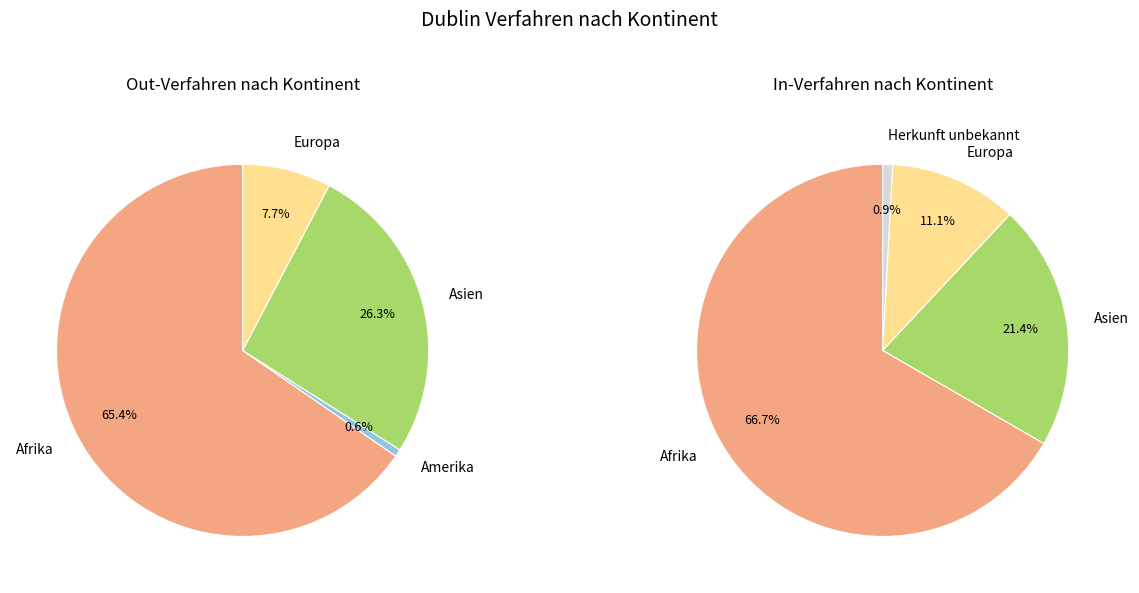

To the nearest percent, what is the difference between the Asien and Afrika slice percentages?

45%